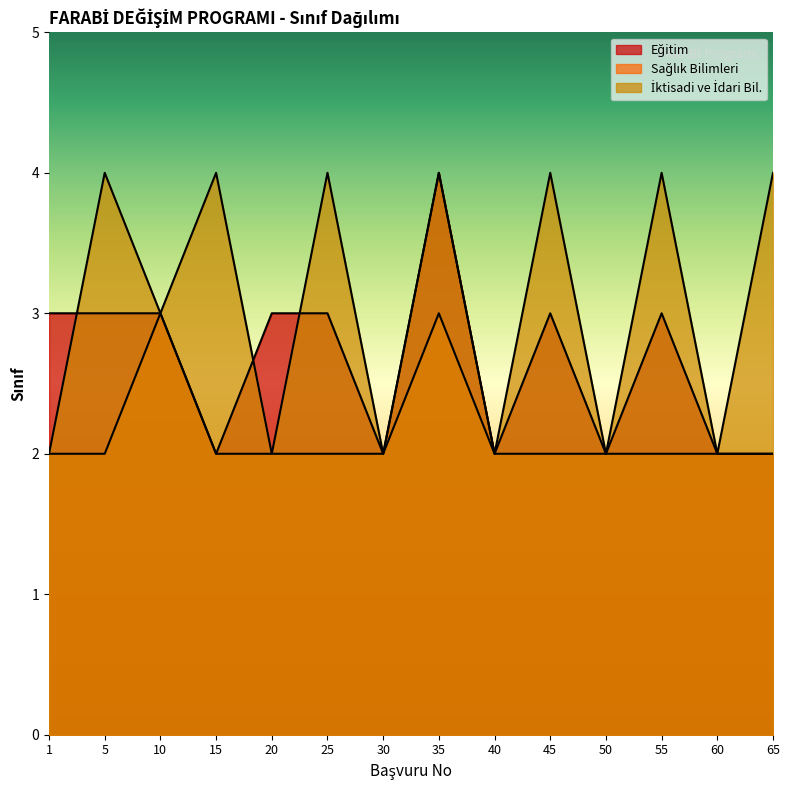

True or false: Sağlık Bilimleri and İktisadi ve İdari Bil. intersect in this chart.

False